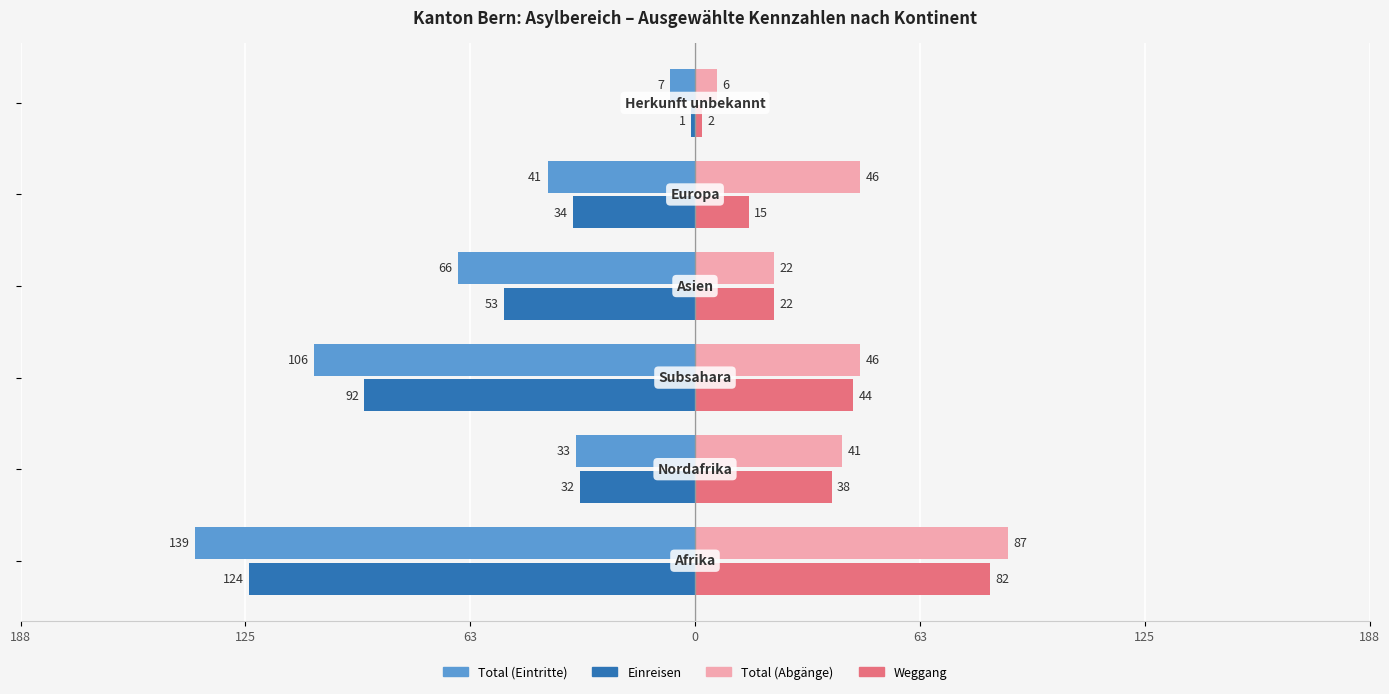

What are all the series names shown in the legend?

Total (Eintritte), Einreisen, Total (Abgänge), Weggang